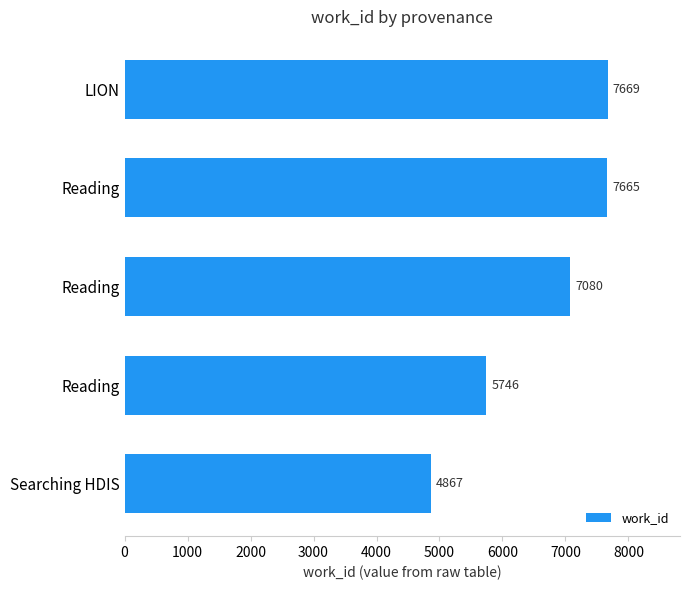

Does the chart contain any negative values?

No